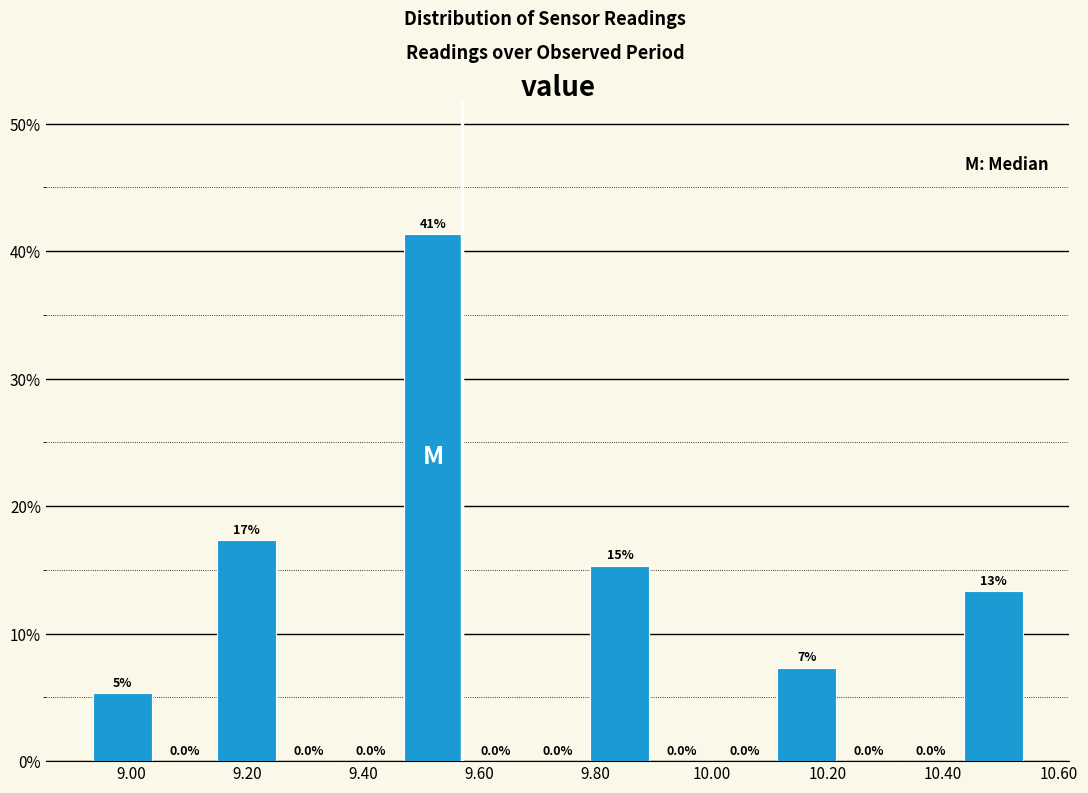

Over which range of the x-axis is the bar tallest?

9.46 to 9.58